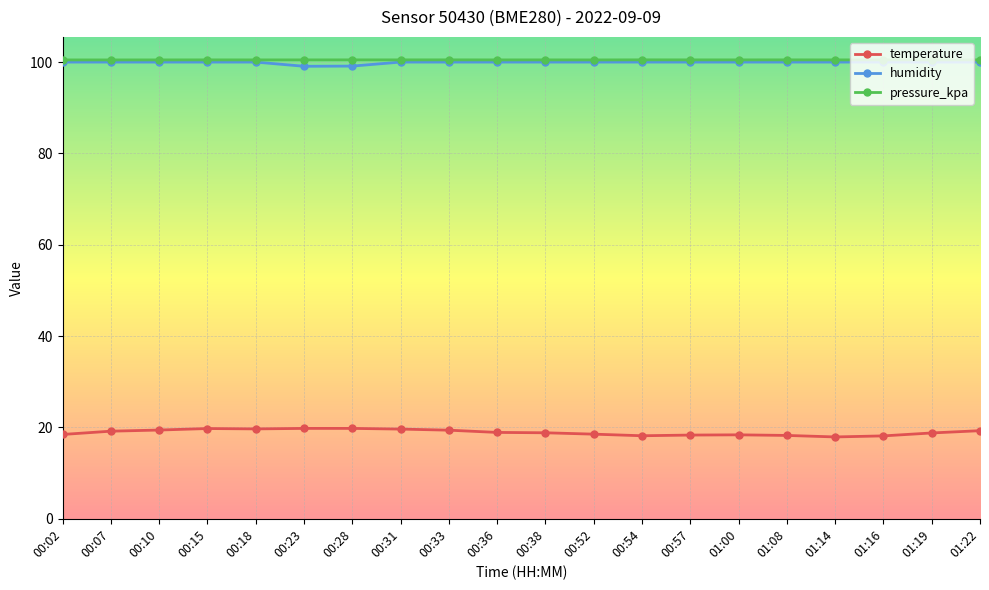

The humidity series shows 22.5 at 01:16. True or false?

False